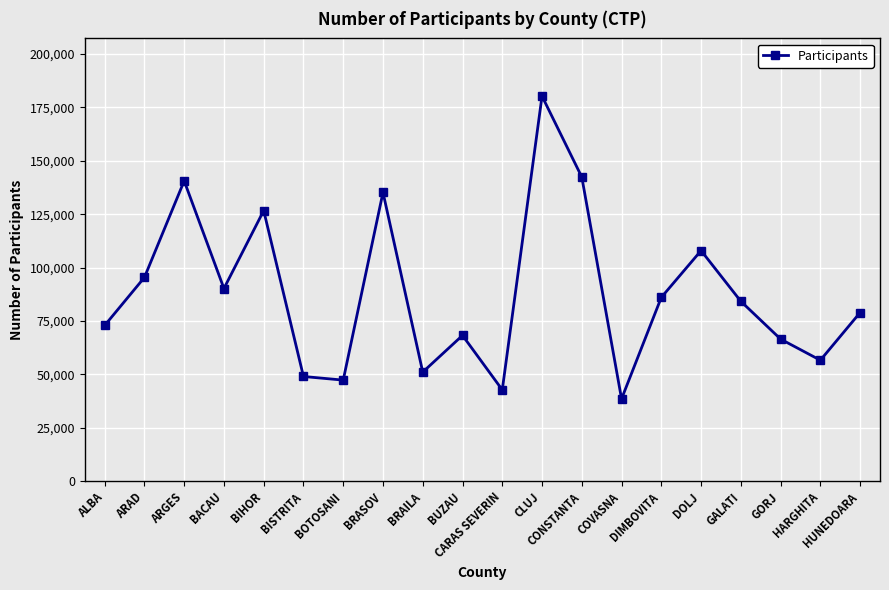

Rank the categories by value from highest to lowest.

CLUJ, CONSTANTA, ARGES, BRASOV, BIHOR, DOLJ, ARAD, BACAU, DIMBOVITA, GALATI, HUNEDOARA, ALBA, BUZAU, GORJ, HARGHITA, BRAILA, BISTRITA, BOTOSANI, CARAS SEVERIN, COVASNA